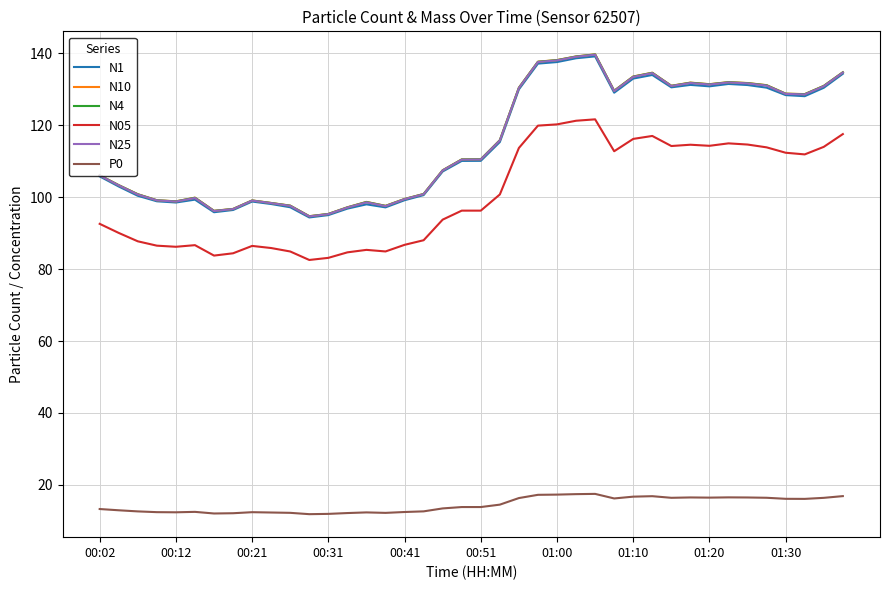

True or false: P0 and N25 cross at least once.

False